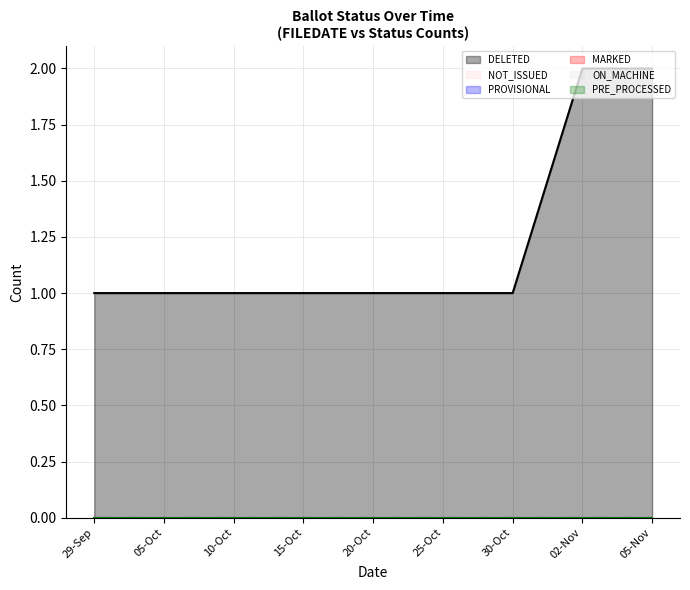

Does the chart have visible grid lines?

Yes